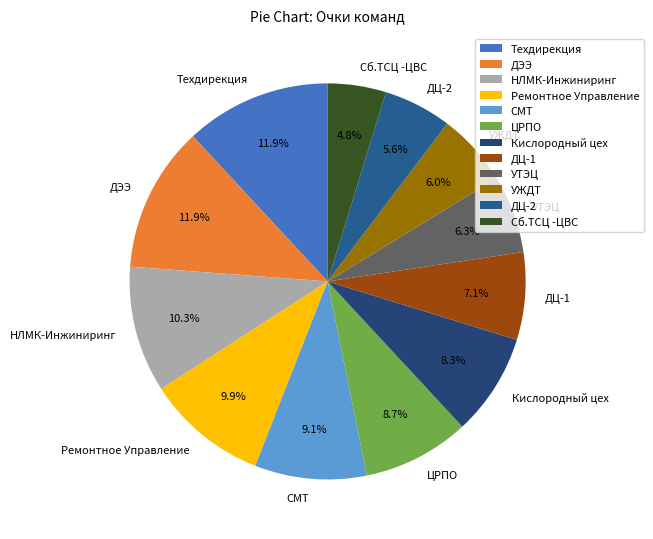

Is there a majority slice in this chart?

No